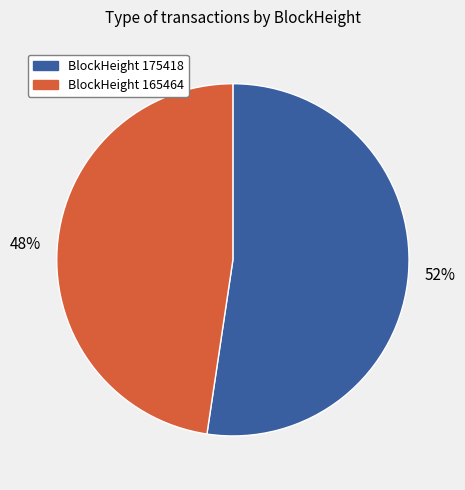

Count the number of slices in the pie.

2